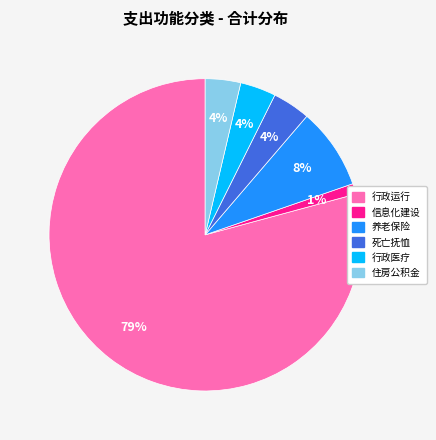

To the nearest percent, what is the average slice percentage?

17%